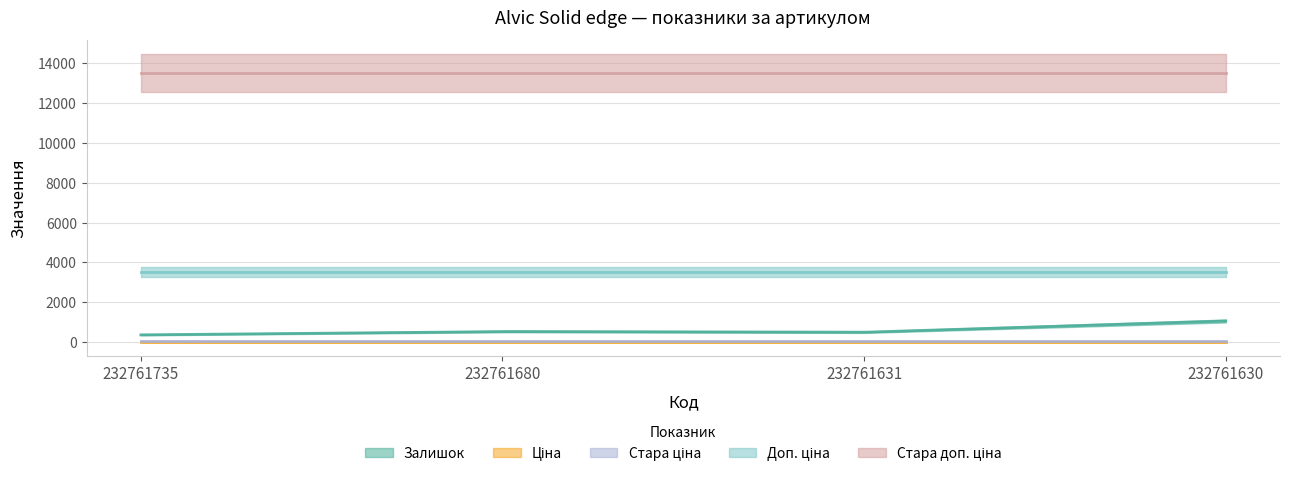

What is the difference between the highest and lowest values at 232761630?

13477.7